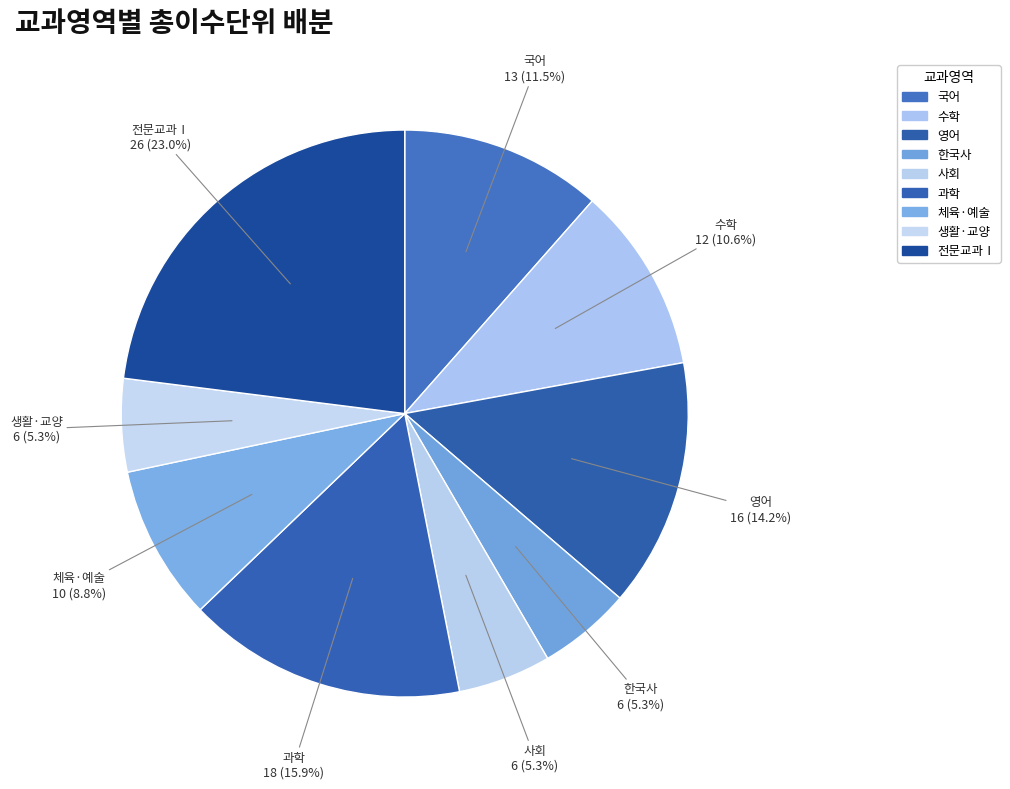

How many slices are in this pie chart?

9